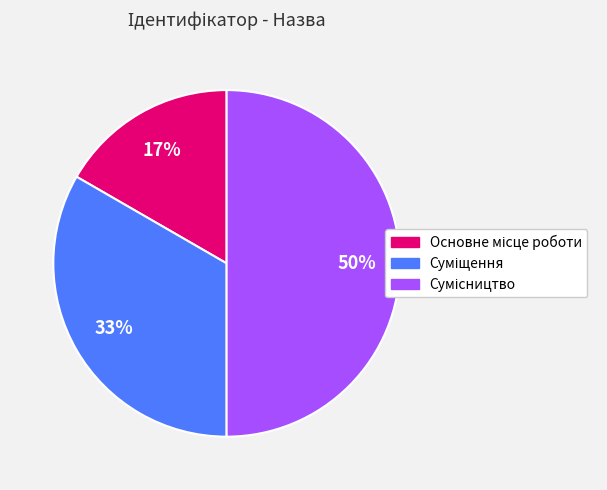

To the nearest percent, what is the difference between the largest and smallest slice percentages?

33%